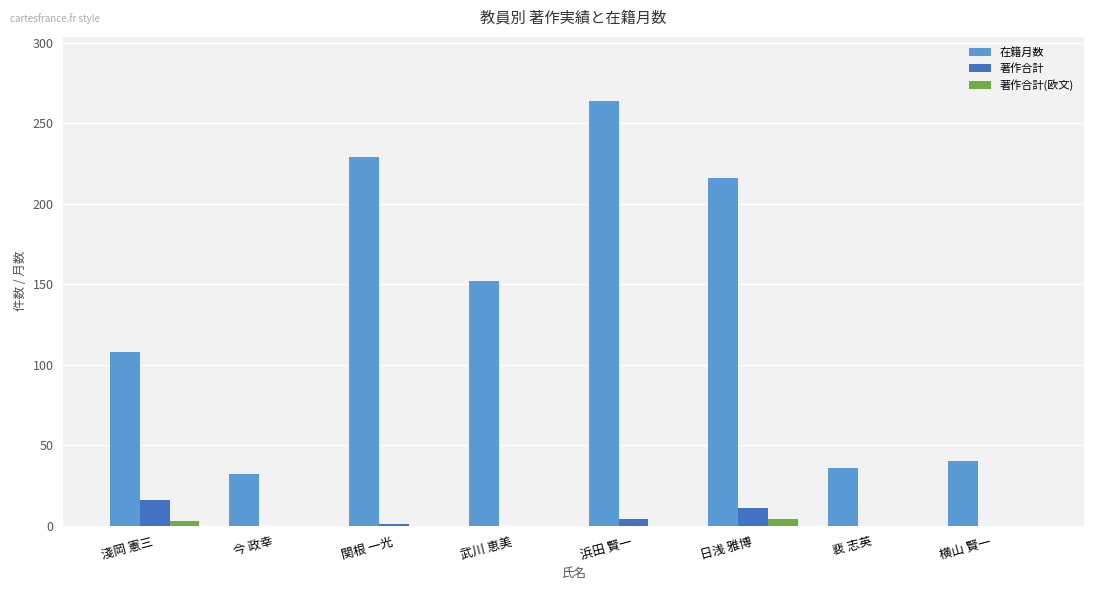

Is the value of 著作合計 at 横山 賢一 greater than the value of 著作合計(欧文) at 日浅 雅博?

No